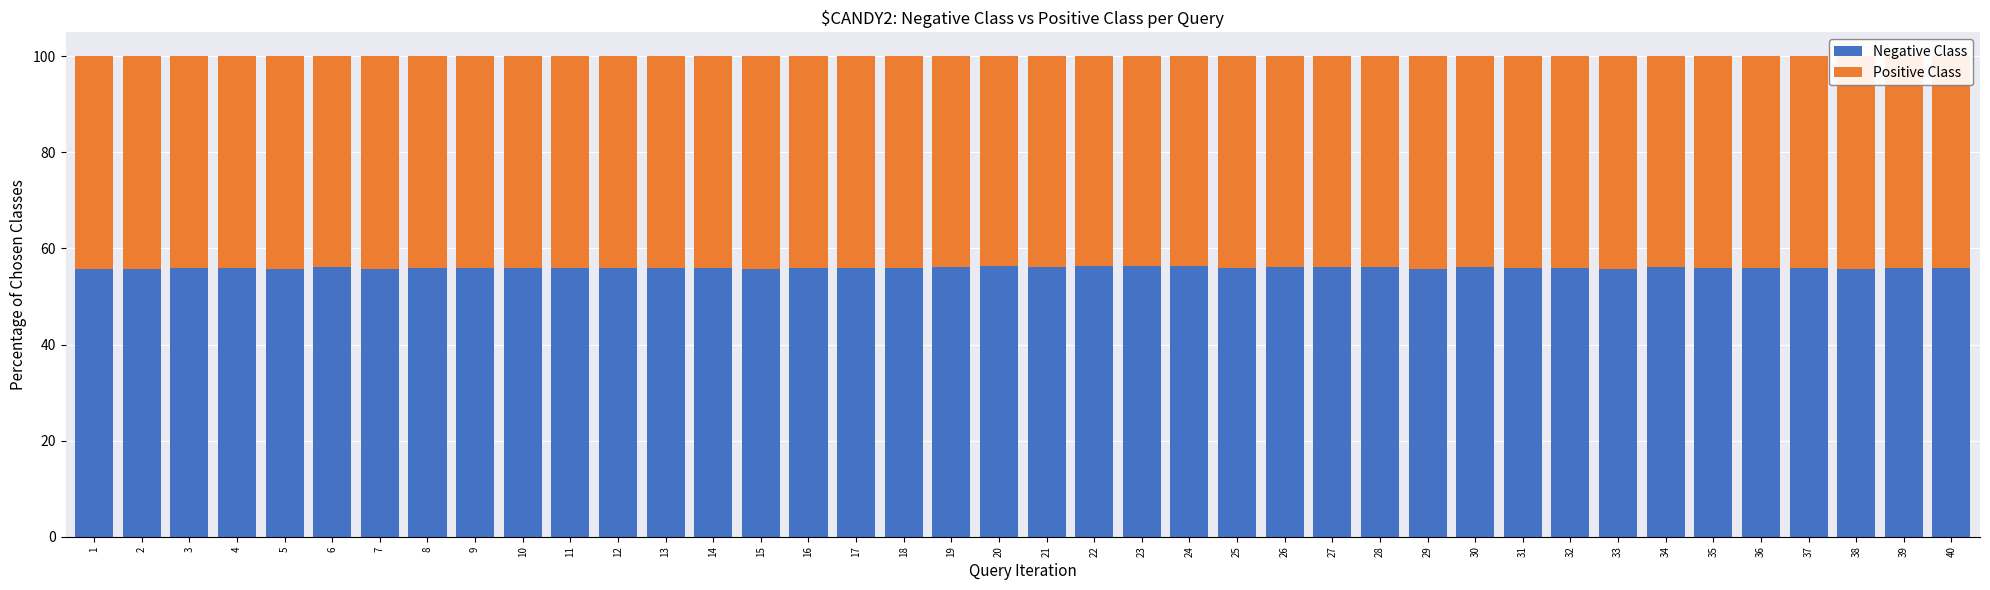

What is the minimum value for Negative Class?

55.8